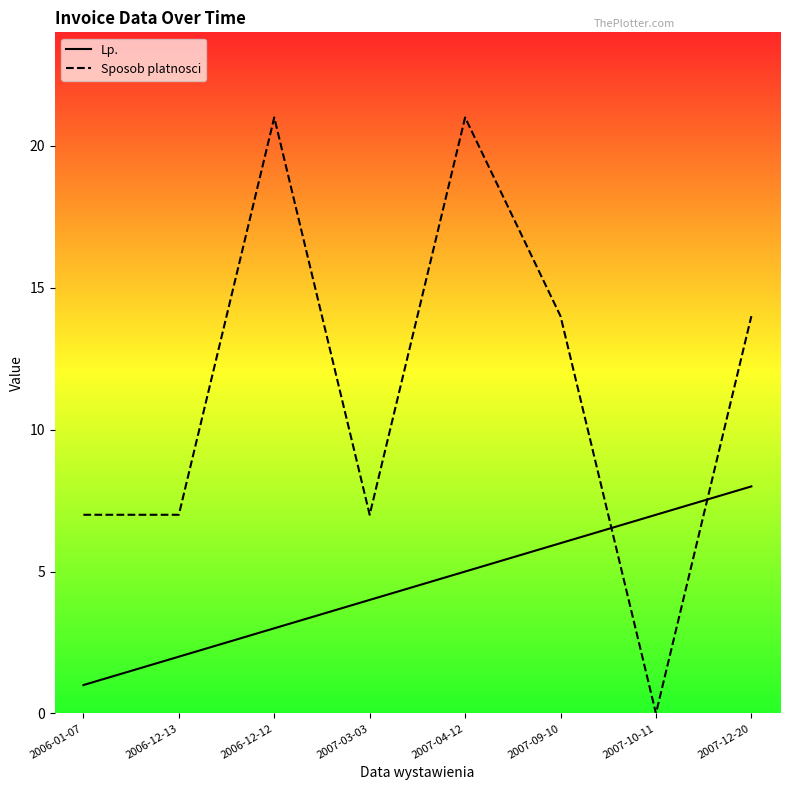

How many data points in Lp. are above 5?

3